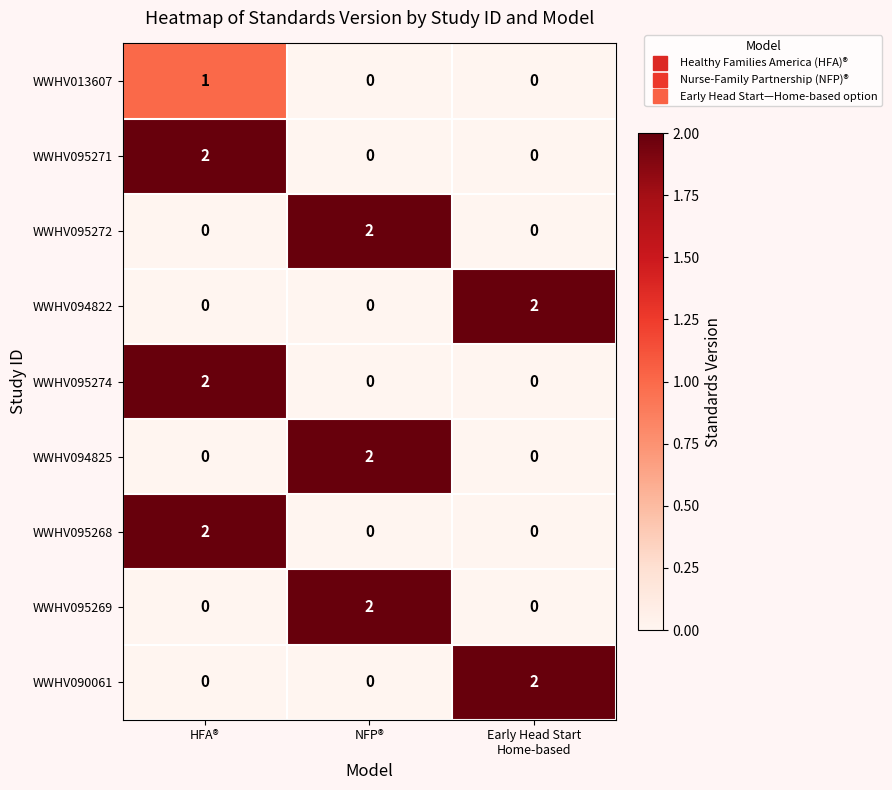

How many WWHV095268 values are between 0 and 2?

3